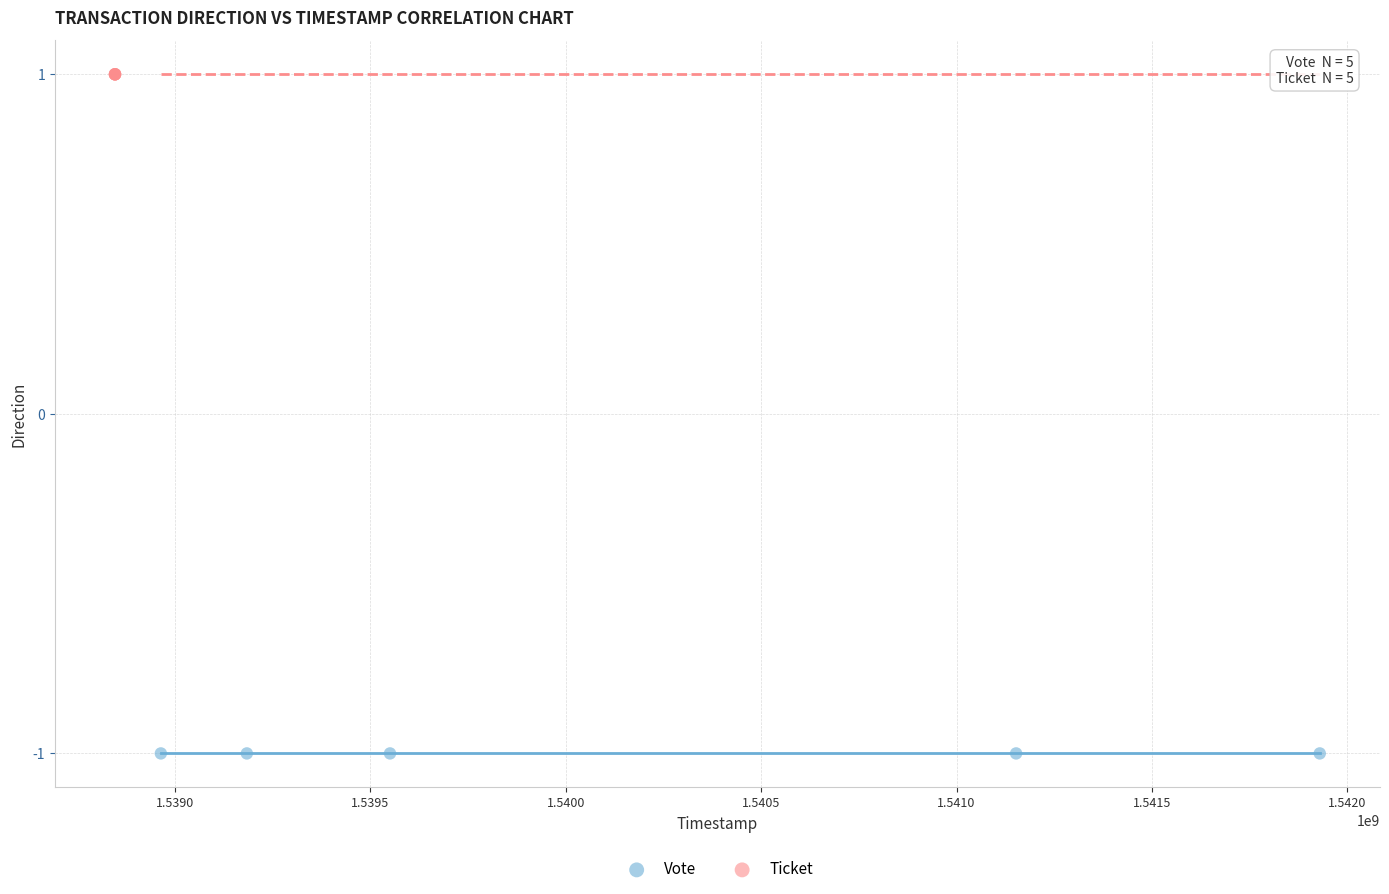

Which series reaches the maximum Y coordinate?

Ticket